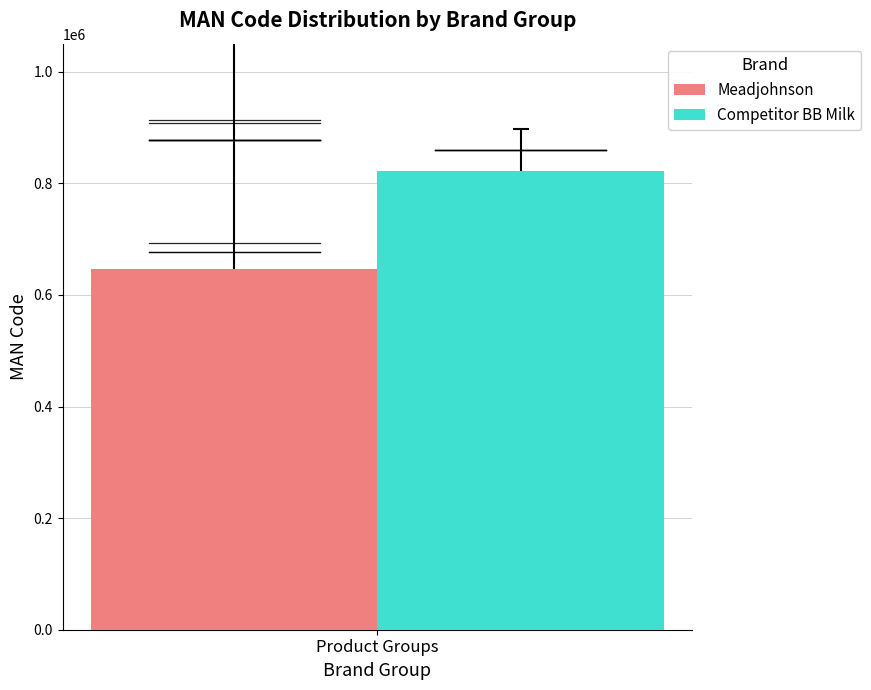

What are all the series names shown in the legend?

Meadjohnson, Competitor BB Milk